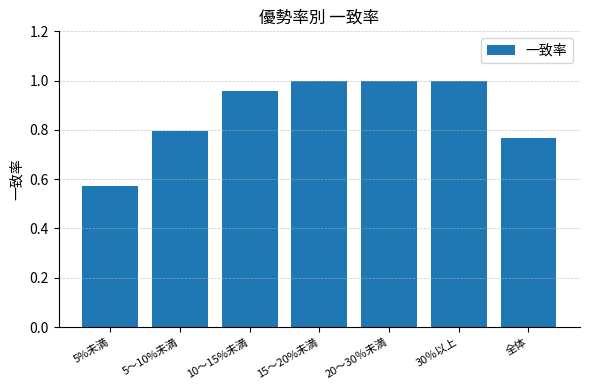

Where is the data nearest to the value 0?

5%未満